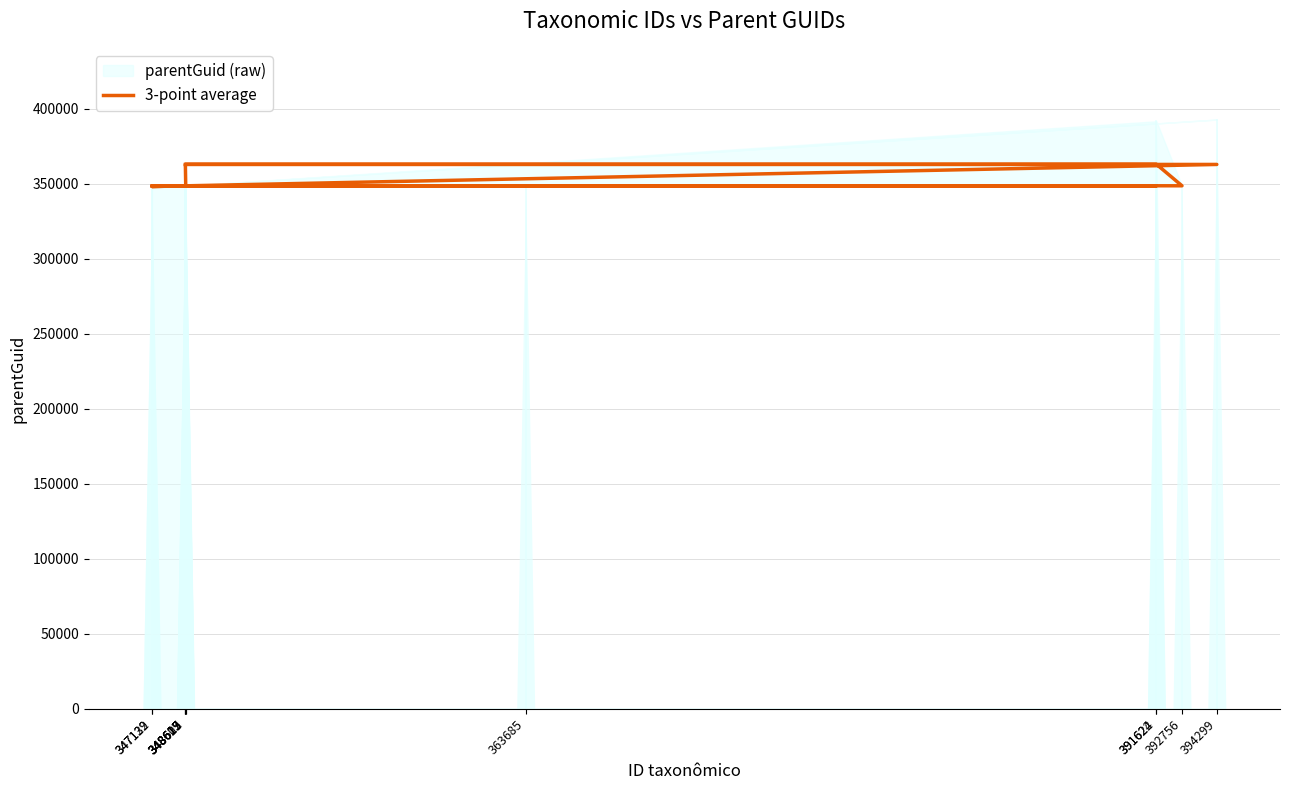

Rank the categories by value from lowest to highest.

347132, 347129, 391622, 363685, 348617, 392756, 348625, 348612, 394299, 391624, 348613, 348609